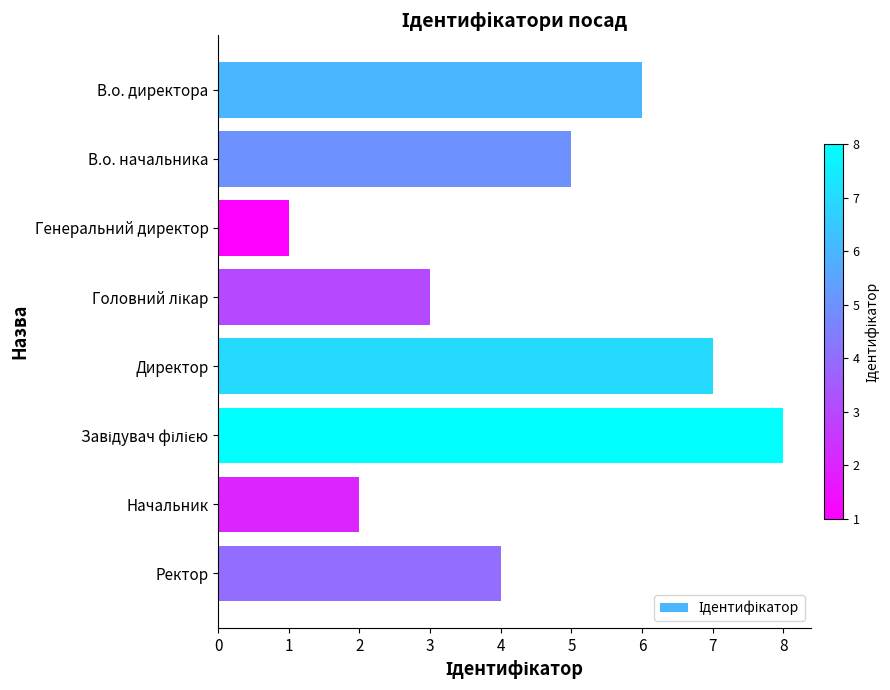

Count the number of data series in this chart.

1